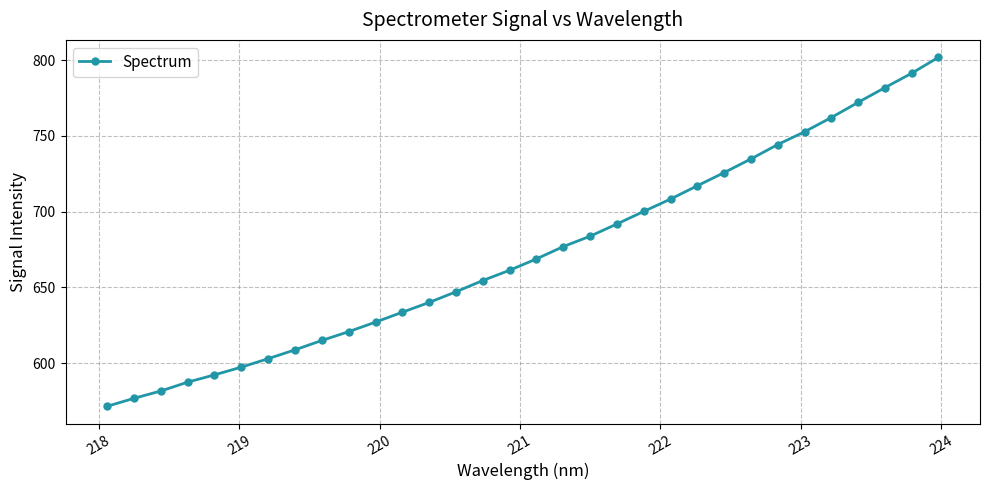

What is the average value?

672.8